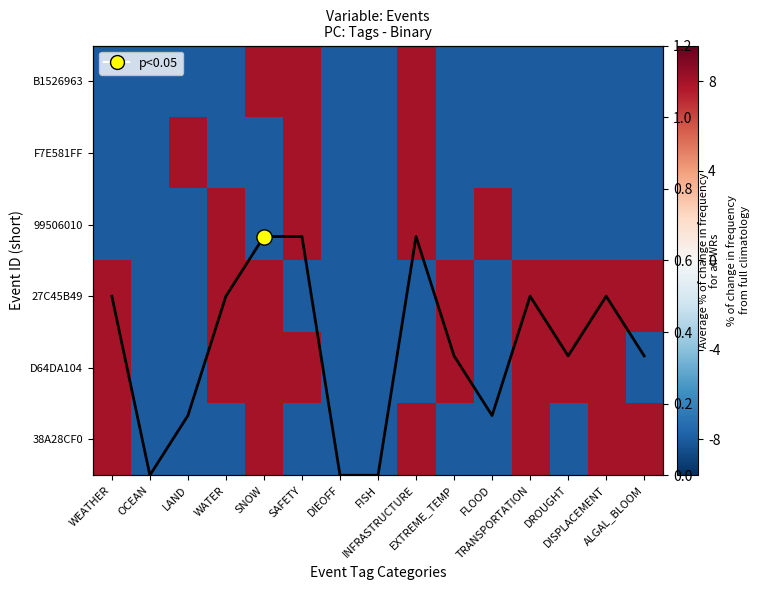

What is the difference between the second highest and minimum values in the avg series?

0.7